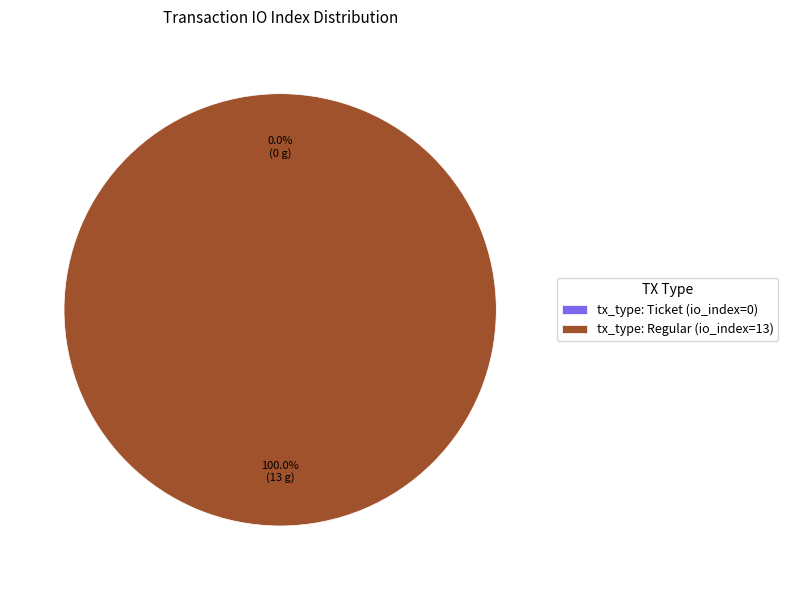

To the nearest percent, what is the average slice percentage?

50%